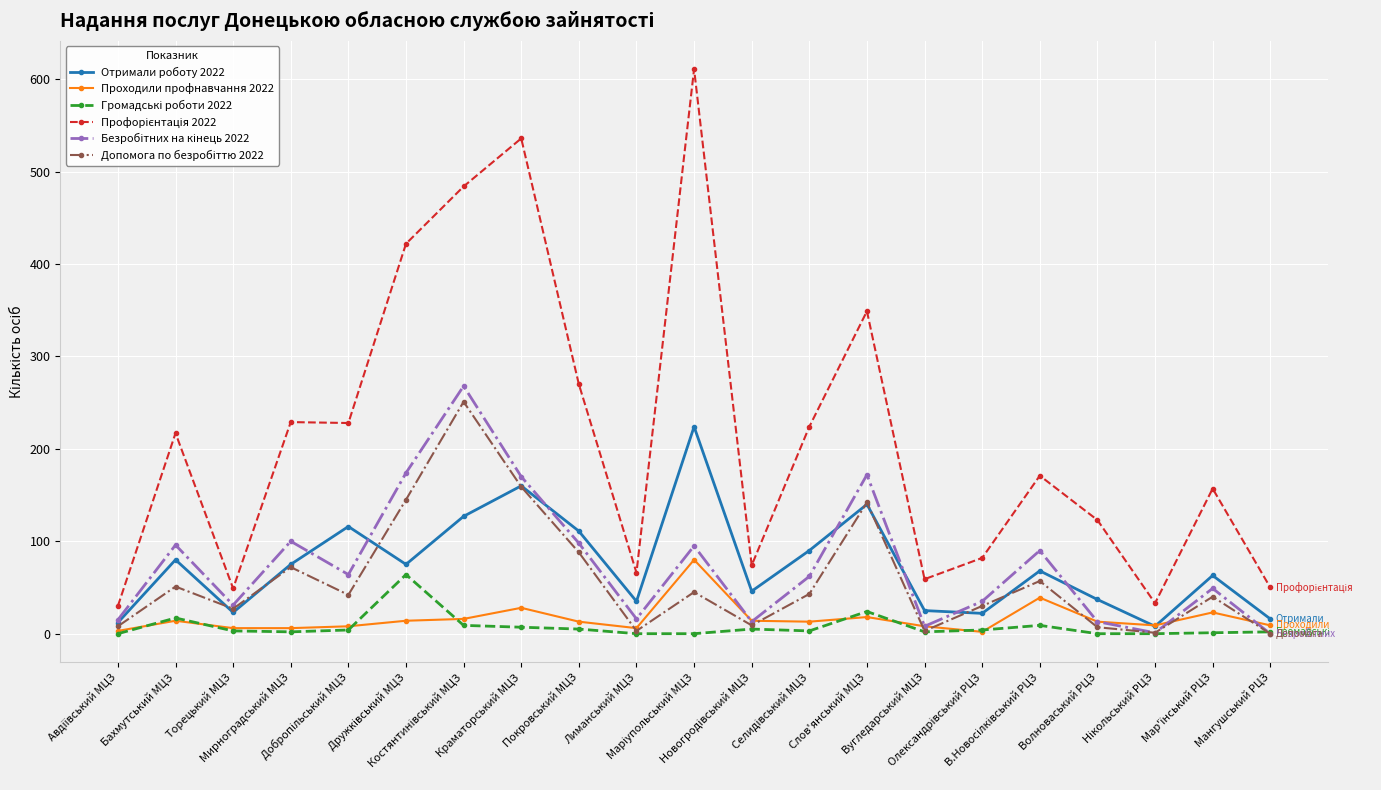

Does the chart display data point markers on the line(s)?

Yes